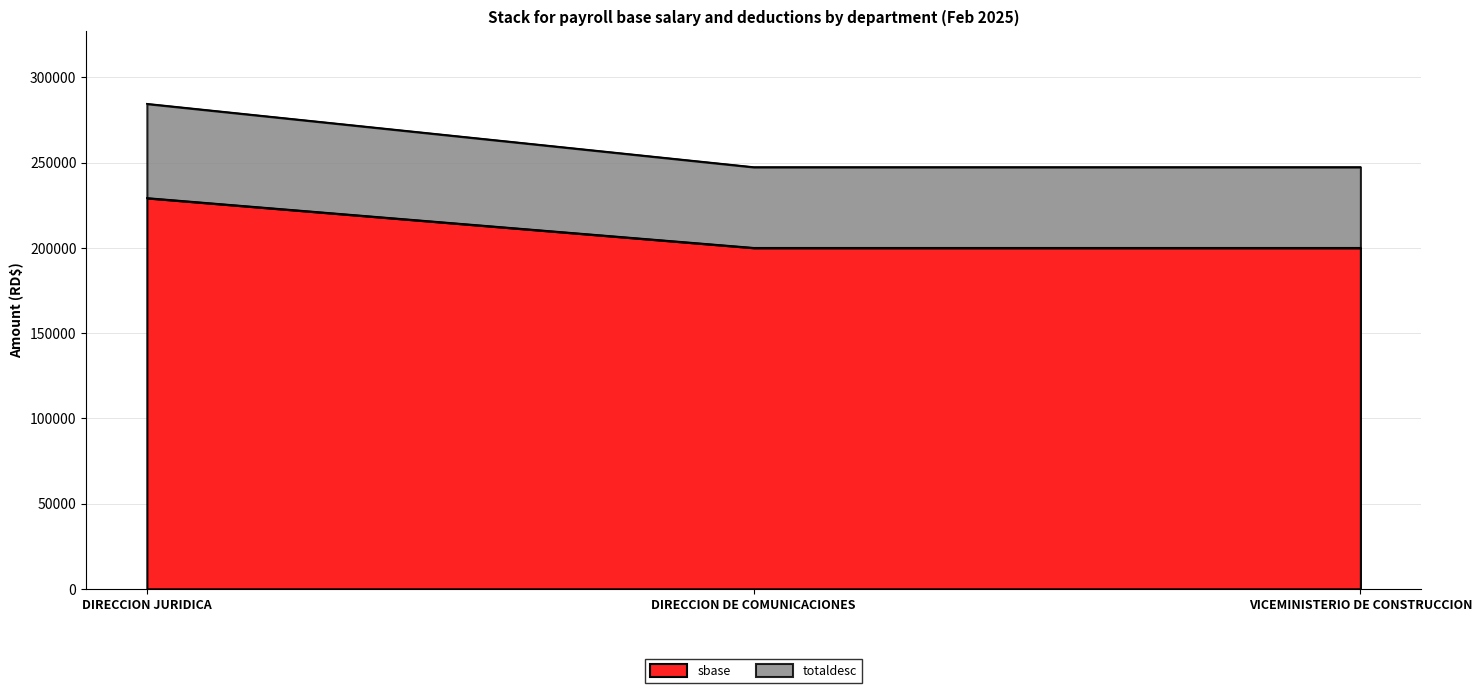

The sbase series shows 304719.8 at DIRECCION JURIDICA. True or false?

False